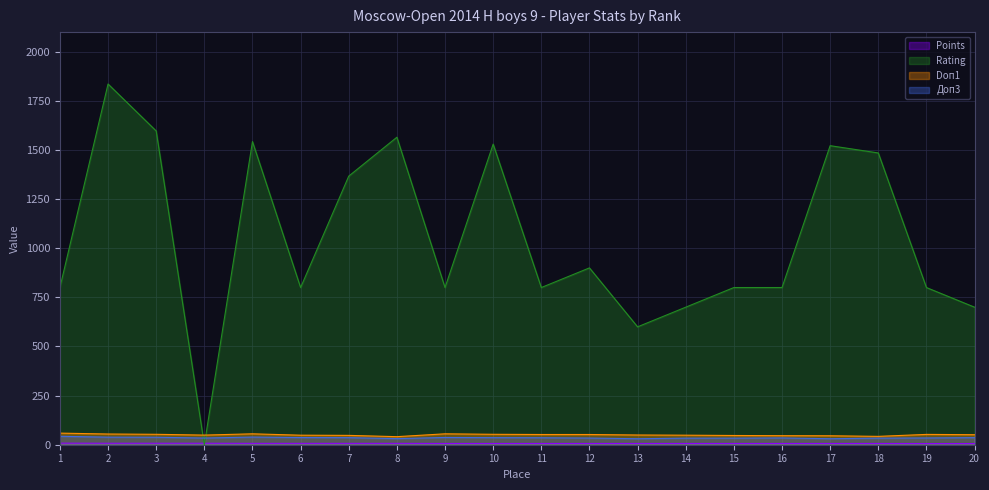

True or false: Rating has more than 0 interior local peaks.

True